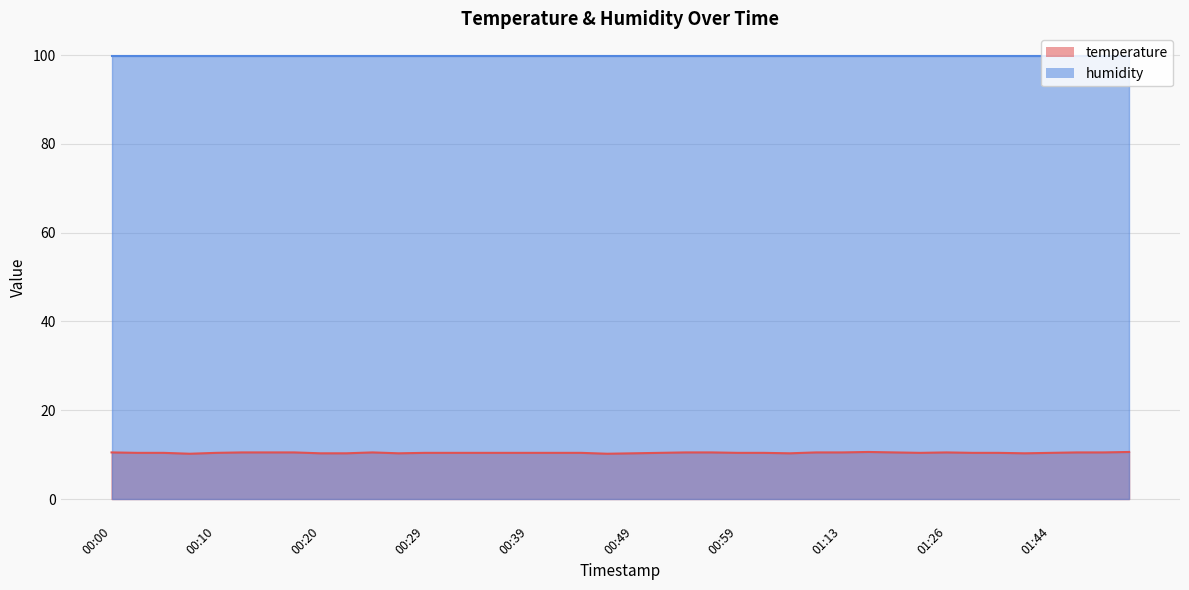

Which has a higher value, 00:12 or 00:54?

00:12